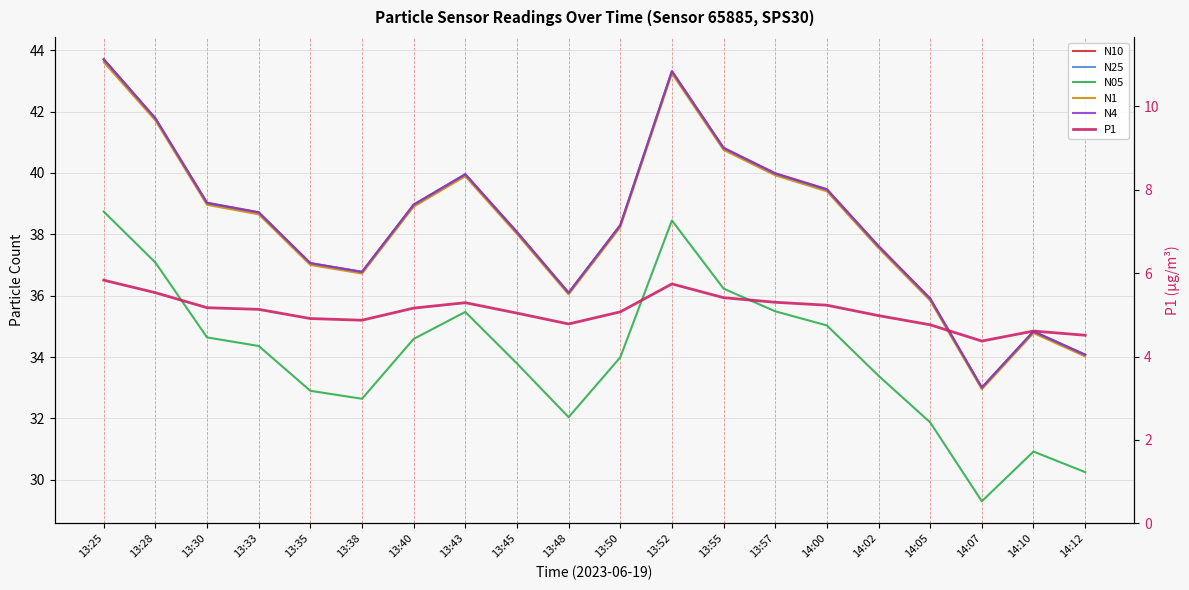

What is the value of the N1 point at the 17th from the left?

35.8